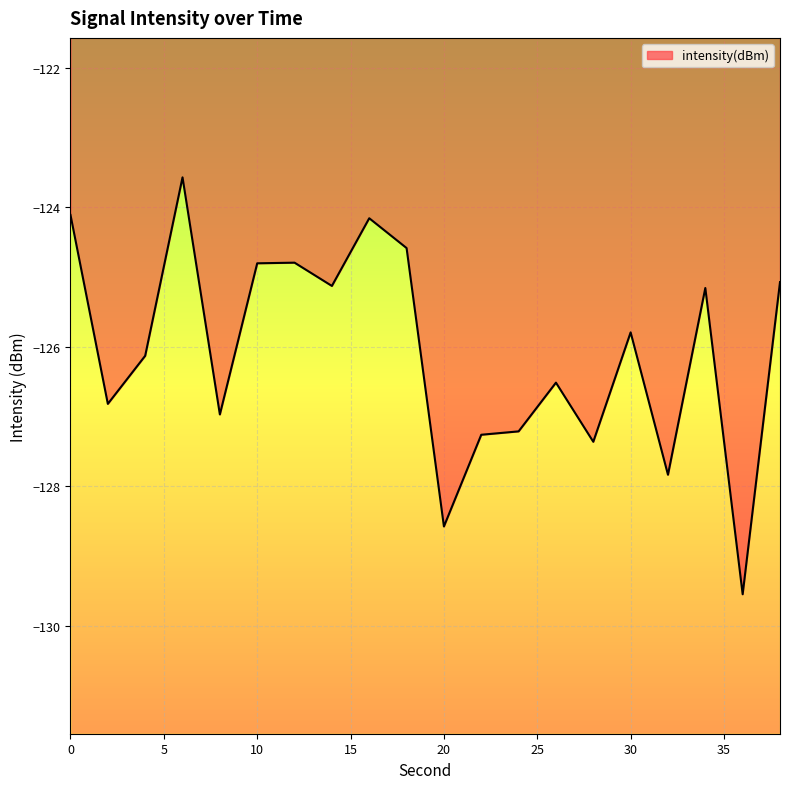

Where is the first local minimum?

2